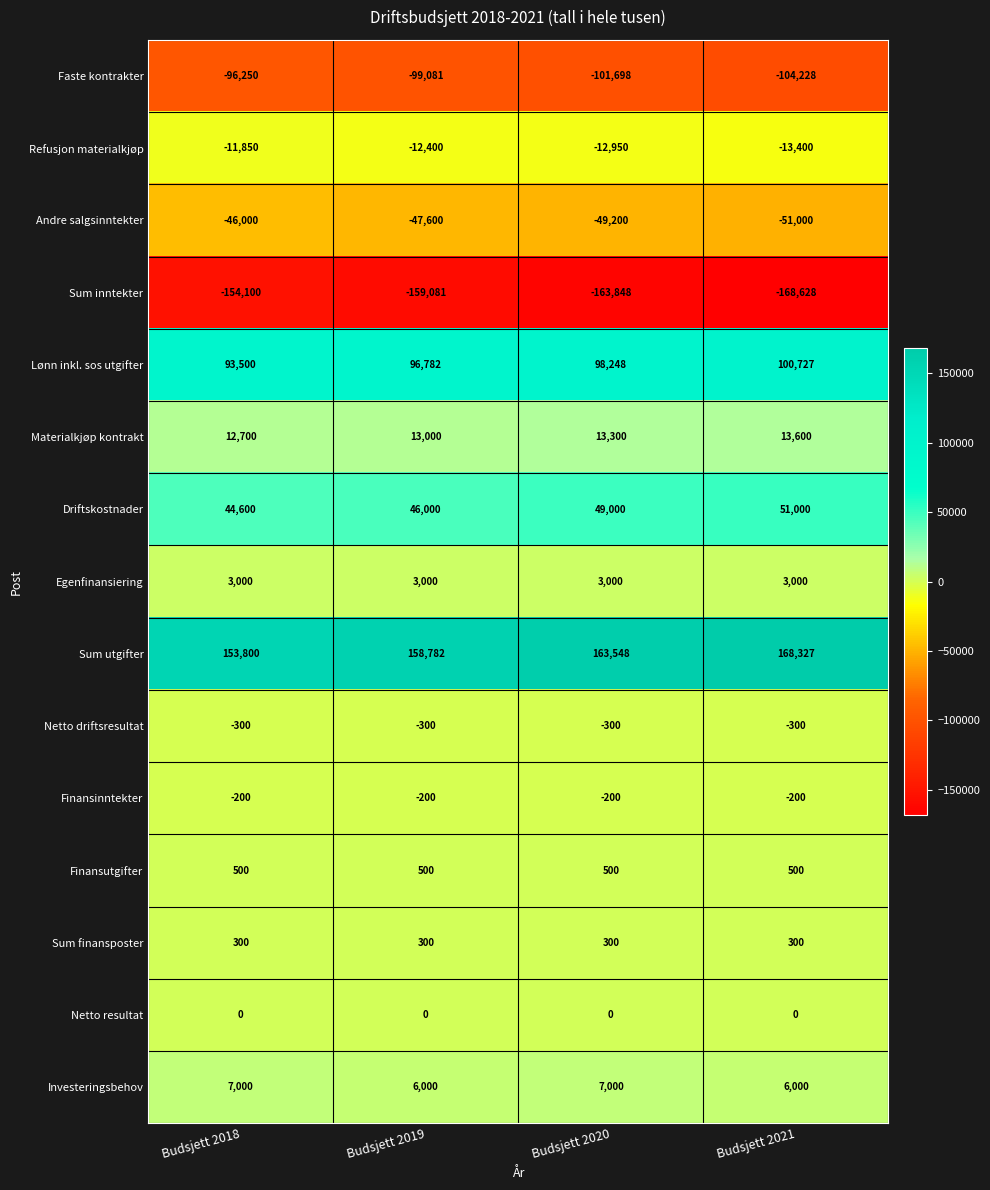

The value of Sum inntekter at Budsjett 2018 is -154100. True or false?

True